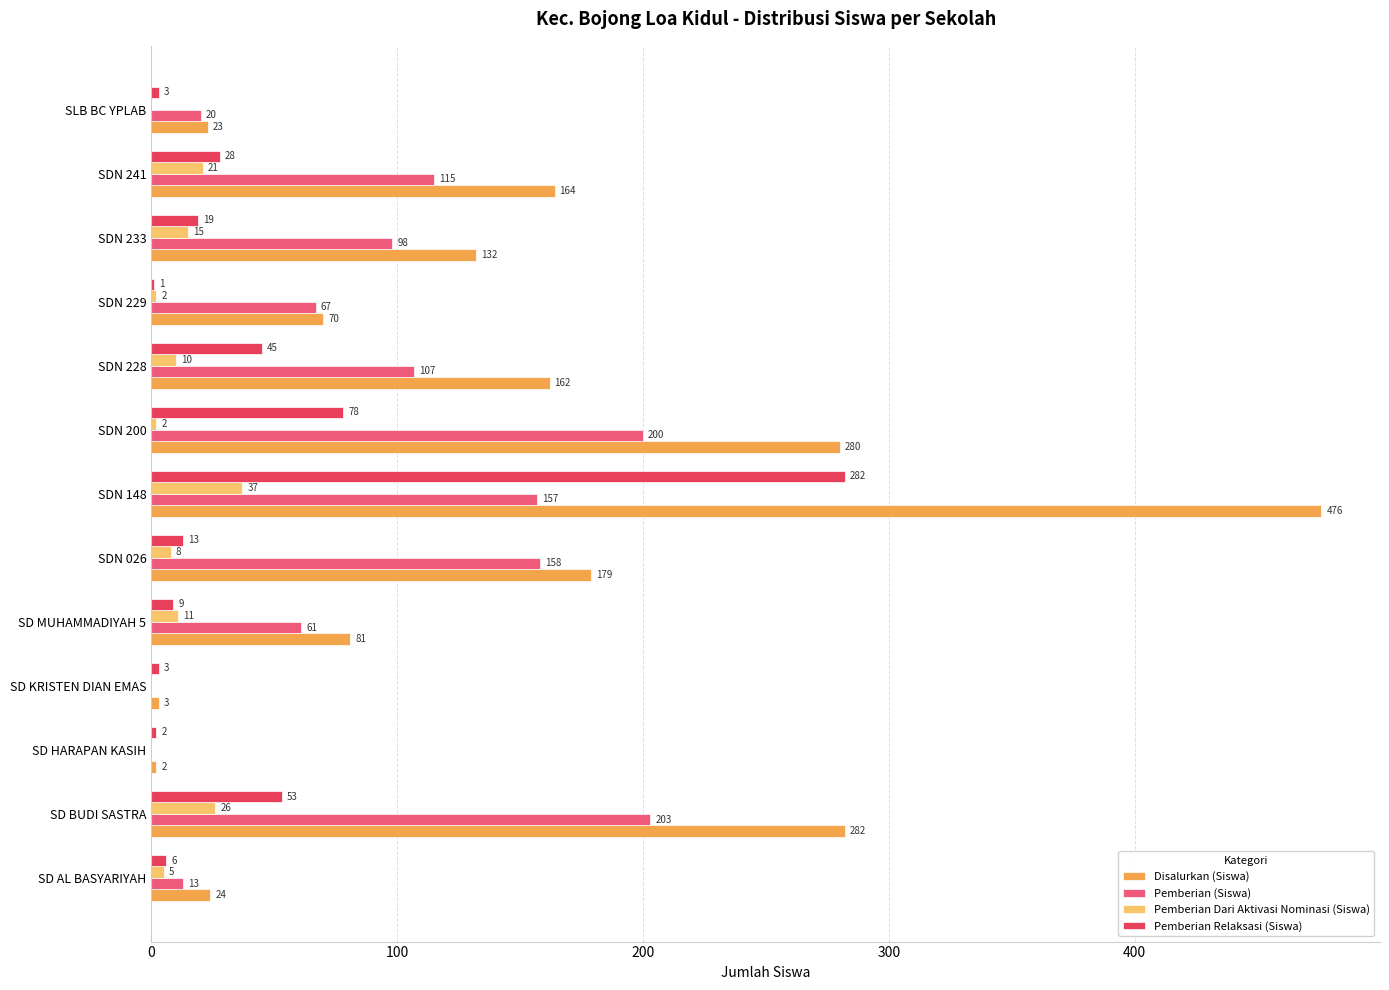

How many series are shown in this chart?

4